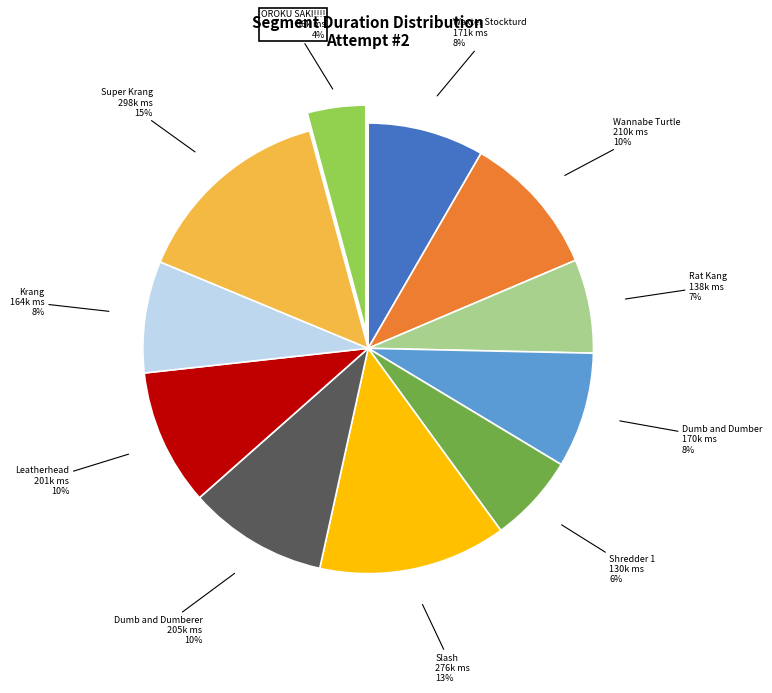

Is the sum of Krang and Shredder 1 greater than half?

No